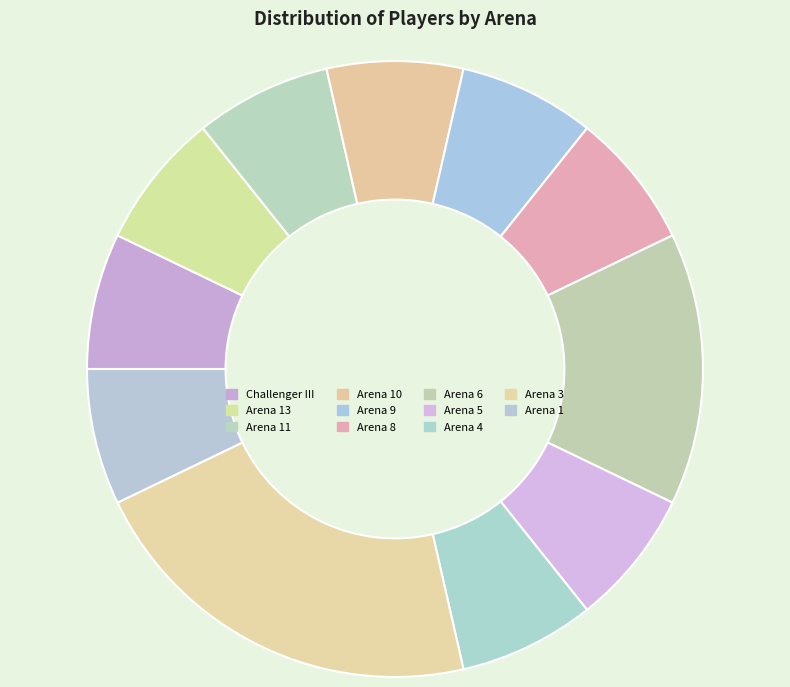

How many slices are in this pie chart?

11